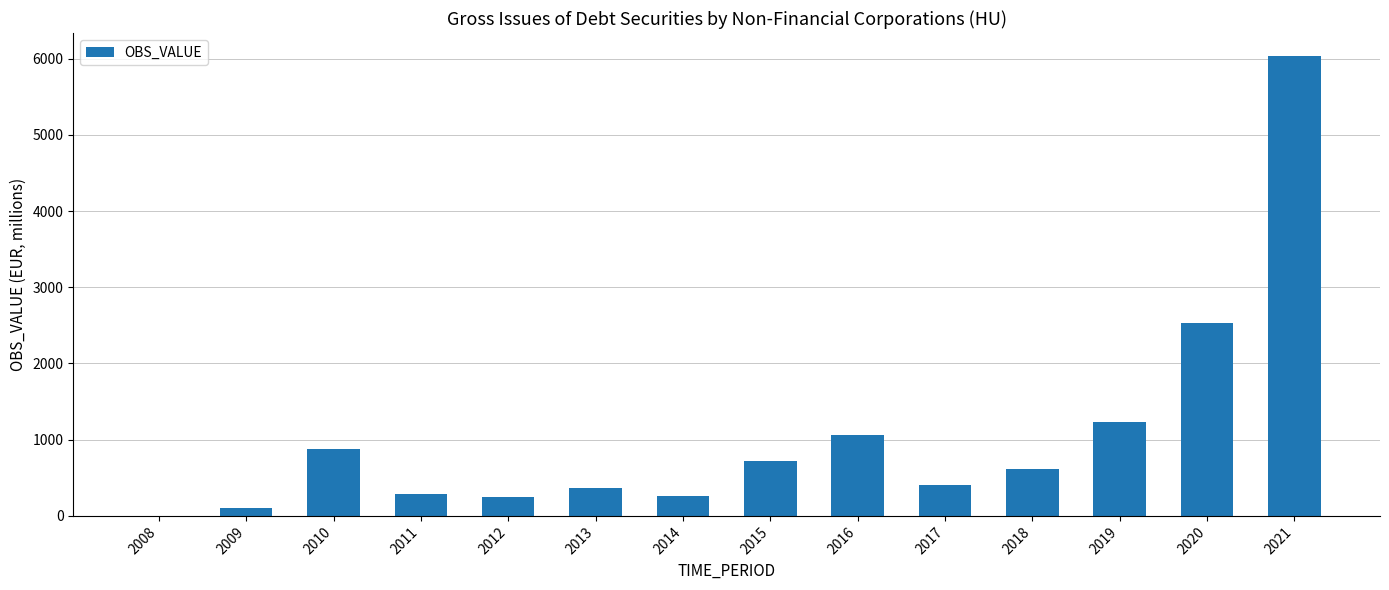

What is the change in value from 2018 to 2020?

+1914.5